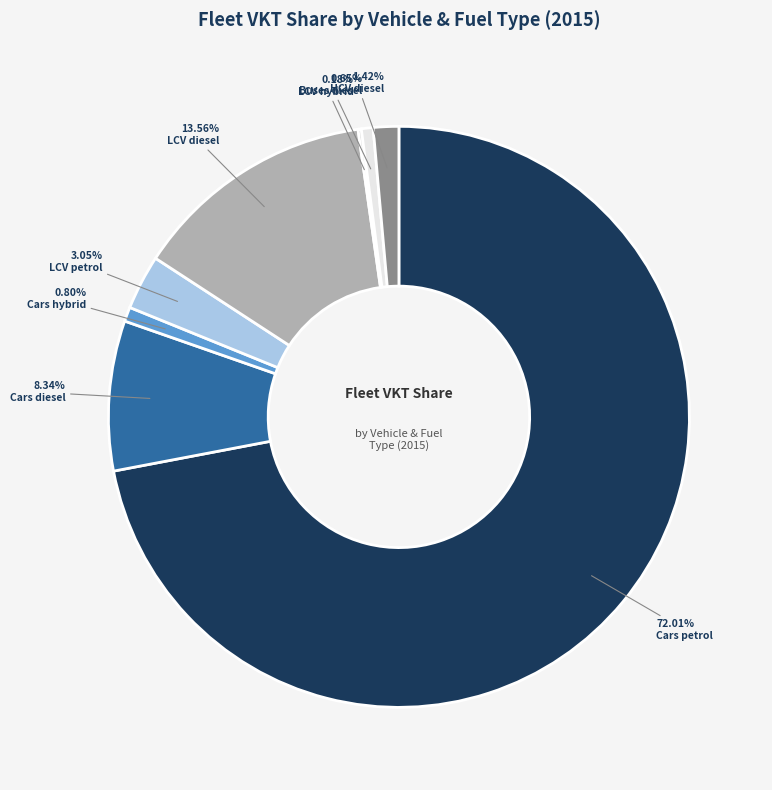

Do Cars petrol and Buses diesel together represent more than half of the pie?

Yes